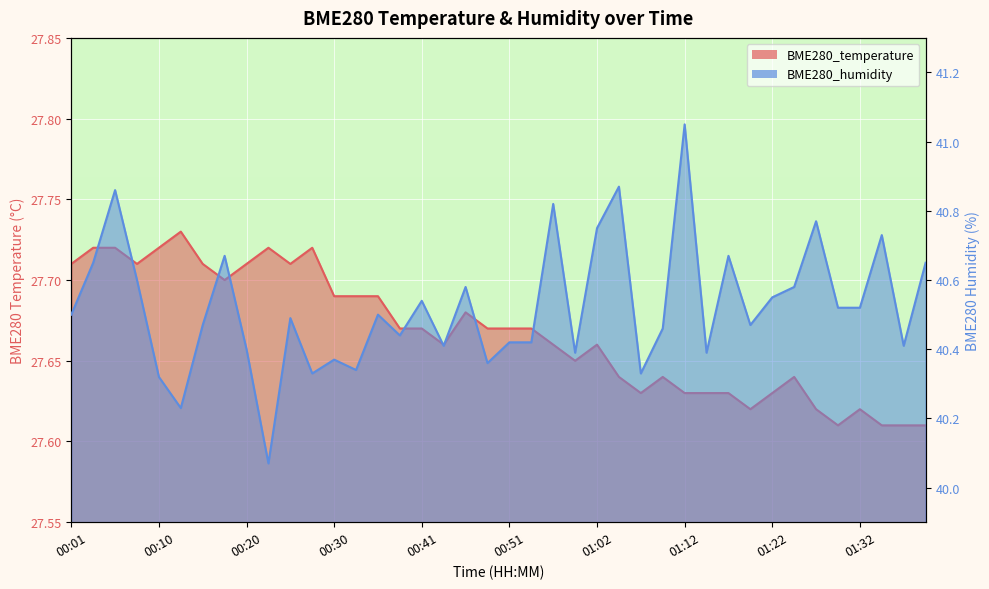

What is the difference between the maximum and second lowest values in the BME280_temperature series?

0.1